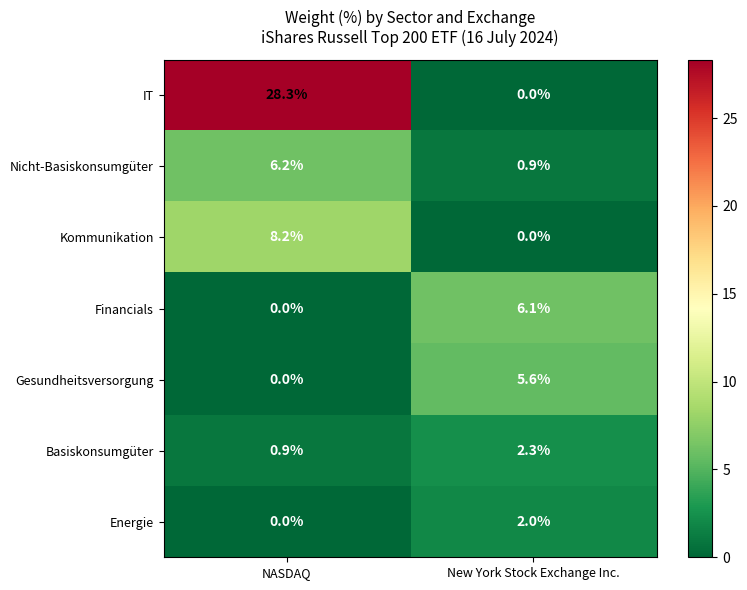

Reading right to left, what are all the values shown in this chart?

IT: New York Stock Exchange Inc.=0.0	NASDAQ=28.3
Nicht-Basiskonsumgüter: New York Stock Exchange Inc.=0.9	NASDAQ=6.2
Kommunikation: New York Stock Exchange Inc.=0.0	NASDAQ=8.2
Financials: New York Stock Exchange Inc.=6.1	NASDAQ=0.0
Gesundheitsversorgung: New York Stock Exchange Inc.=5.6	NASDAQ=0.0
Basiskonsumgüter: New York Stock Exchange Inc.=2.3	NASDAQ=0.9
Energie: New York Stock Exchange Inc.=2.0	NASDAQ=0.0